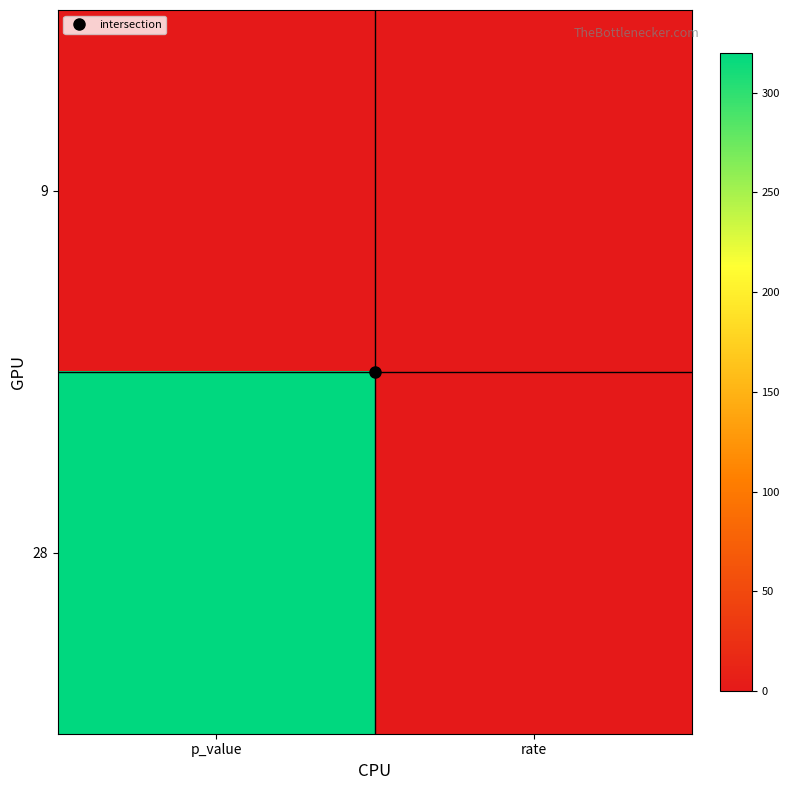

Reading left to right, what are all the values shown in this chart?

9: p_value=0.3	rate=0.0
28: p_value=320.0	rate=0.3